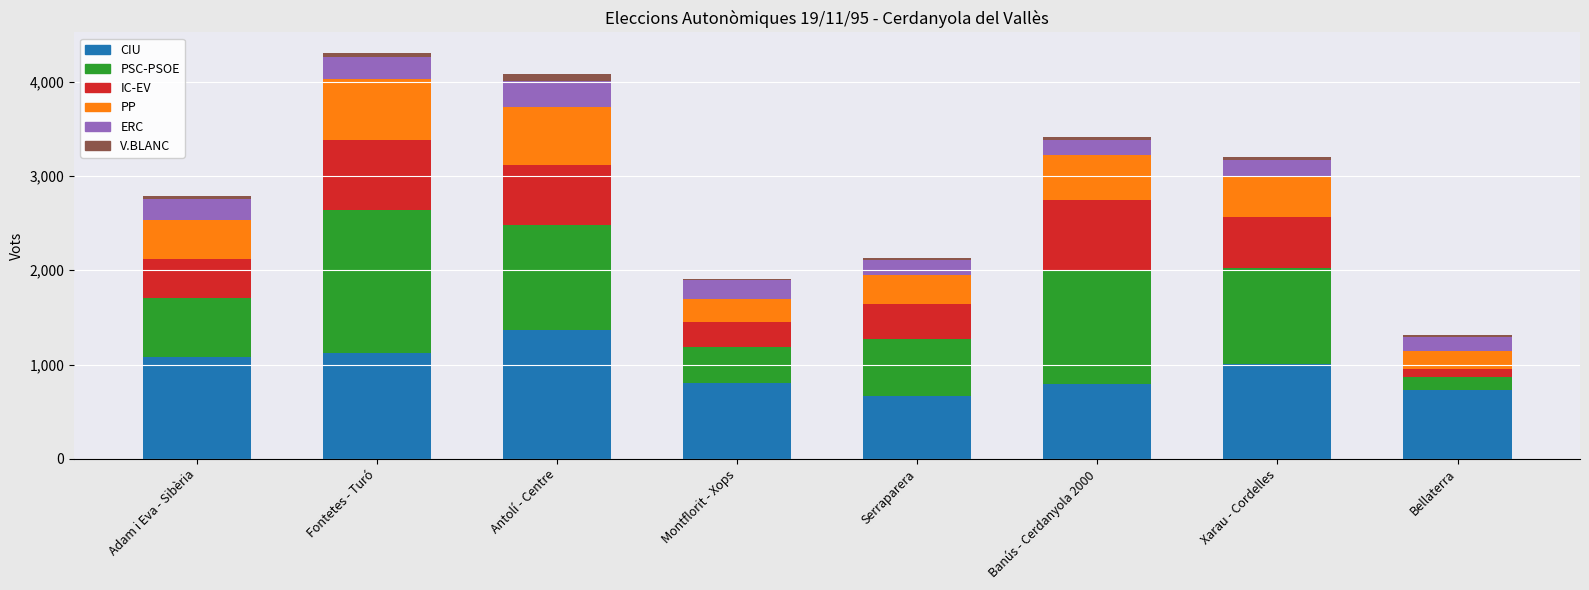

What is the sum of all CIU values?

7572